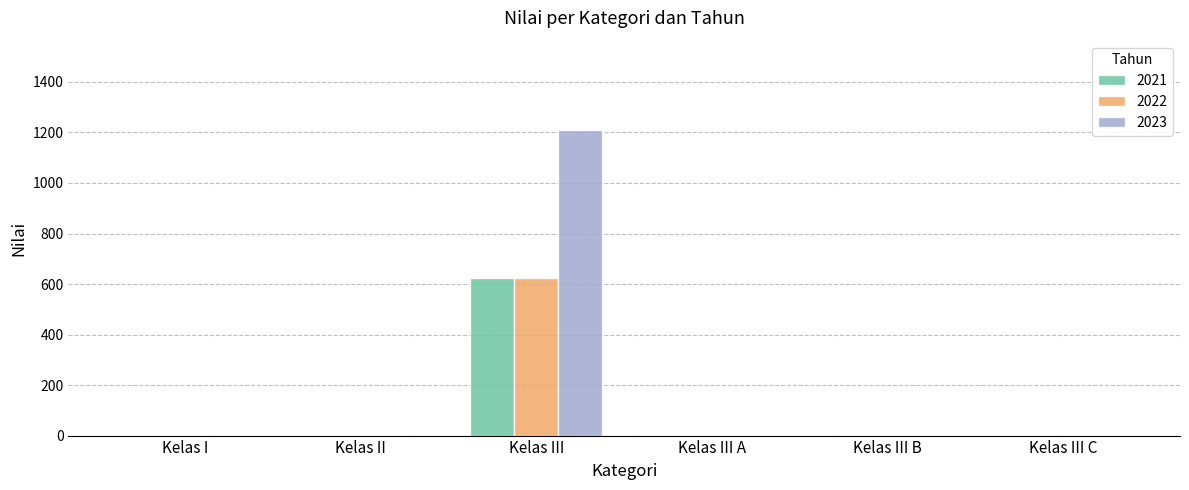

Reading left to right, transcribe all the data shown in this chart.

2021: Kelas I=0.0	Kelas II=0.0	Kelas III=624.5	Kelas III A=0.0	Kelas III B=0.0	Kelas III C=0.0
2022: Kelas I=0.0	Kelas II=0.0	Kelas III=624.5	Kelas III A=0.0	Kelas III B=0.0	Kelas III C=0.0
2023: Kelas I=0.0	Kelas II=0.0	Kelas III=1210.7	Kelas III A=0.0	Kelas III B=0.0	Kelas III C=0.0